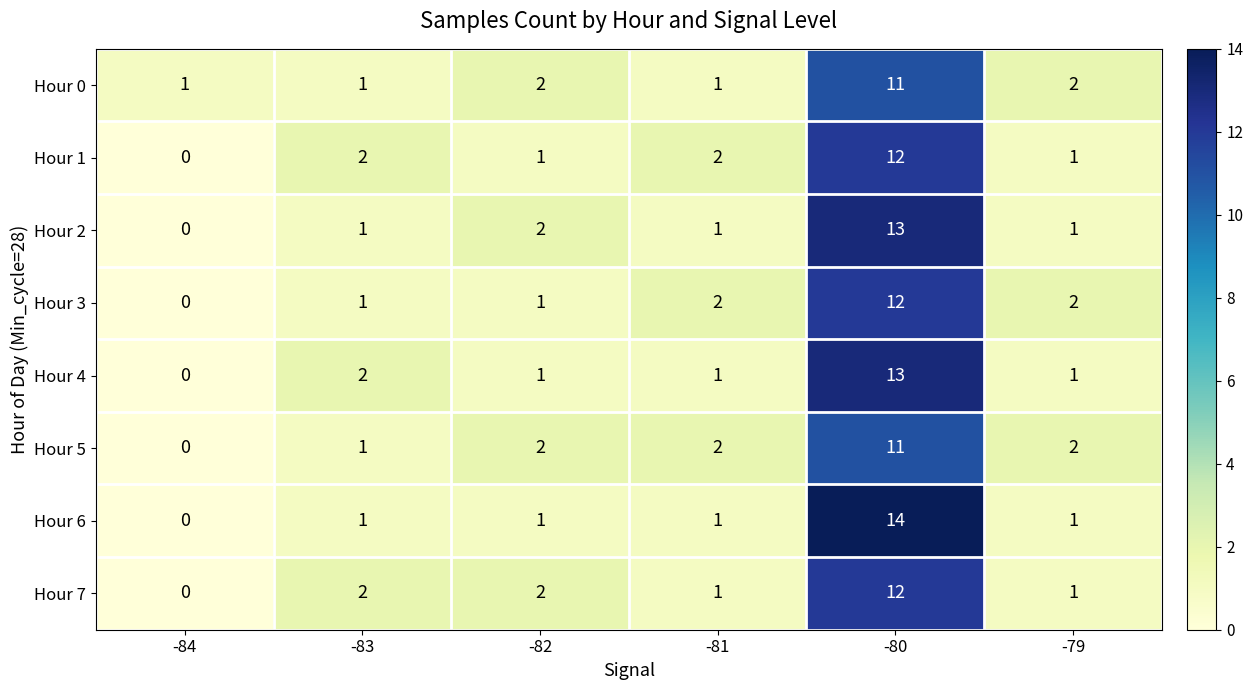

What is the difference between the maximum and second lowest values in the Hour 7 series?

11